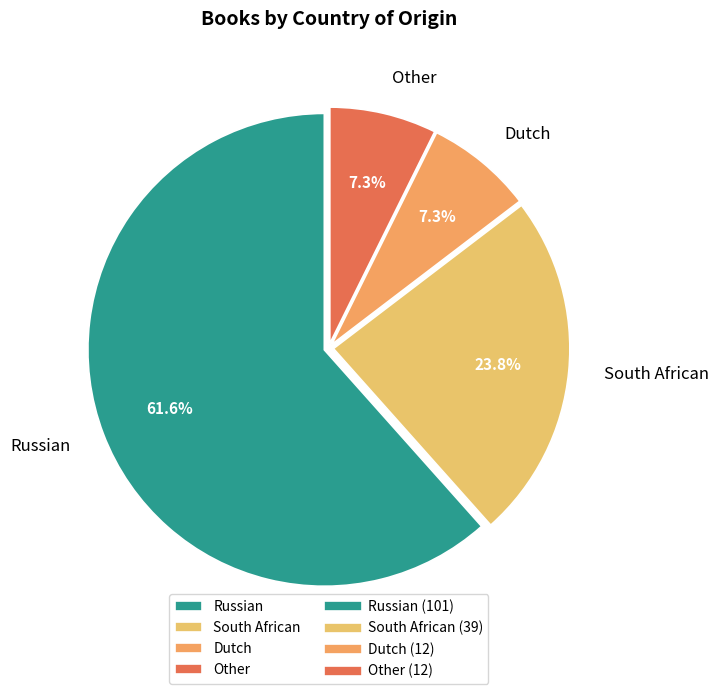

Count the number of slices in the pie.

4